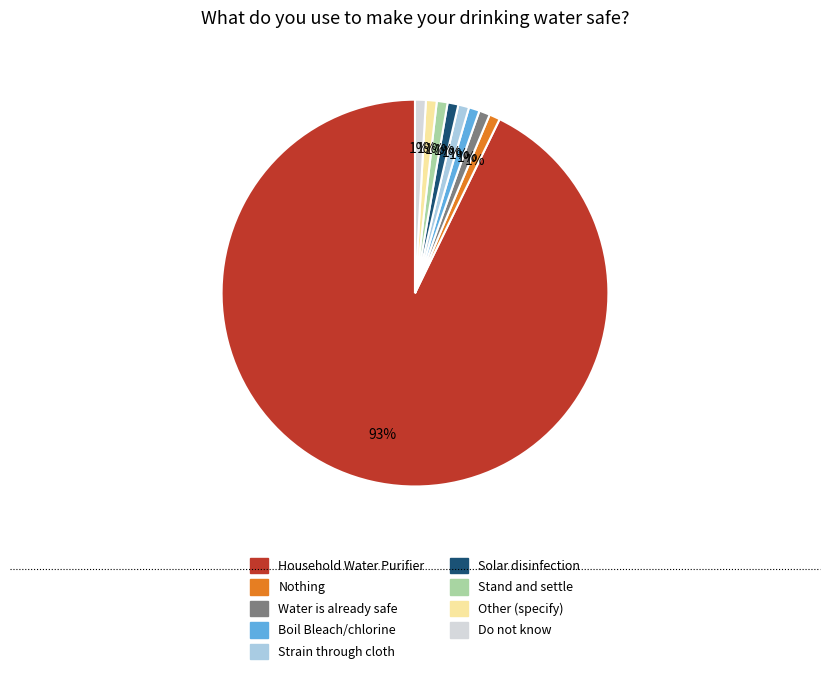

How many segments does this pie chart have?

9